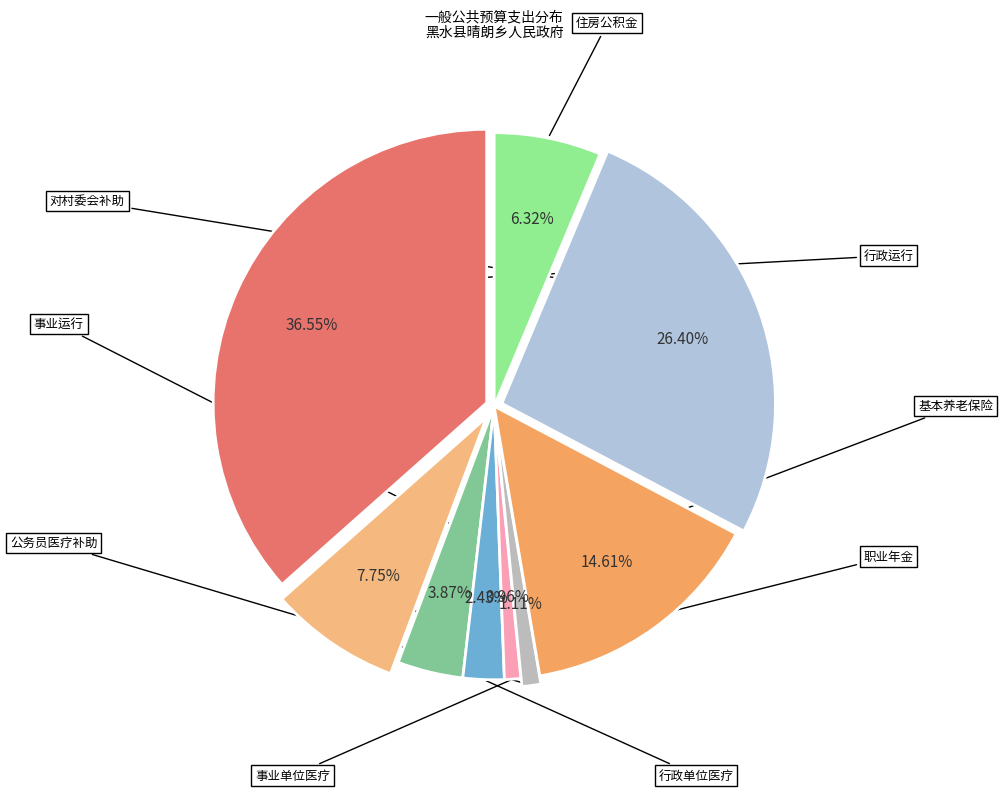

True or false: 对村民委员会和村党支部的补助 accounts for 40% of the total.

False